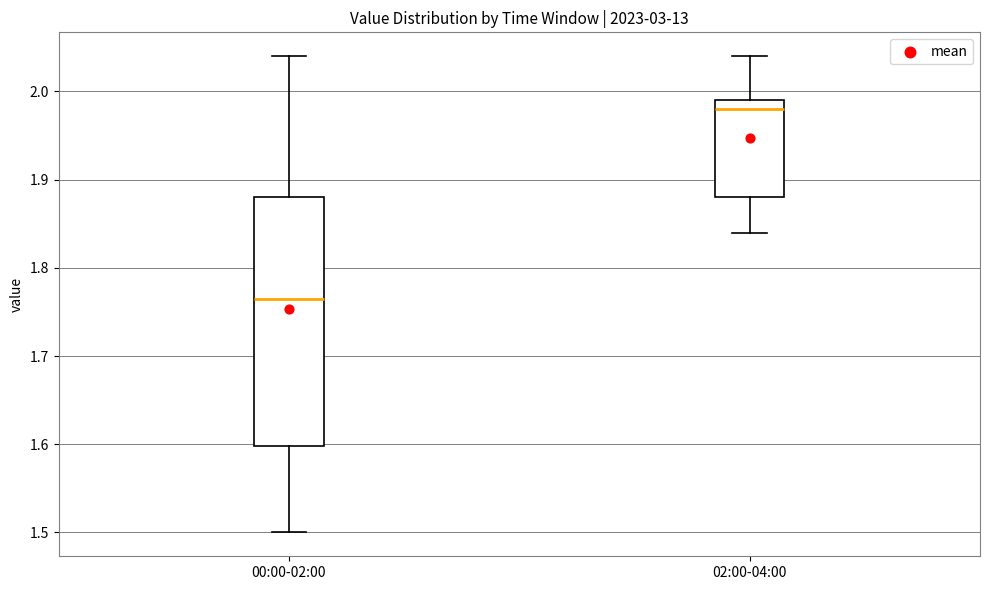

Which box is the tallest, from its lower edge to its upper edge?

00:00-02:00